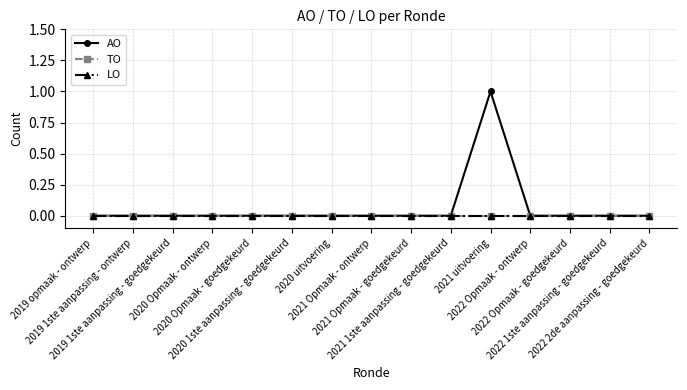

Is this an area chart (filled region under the line)?

No